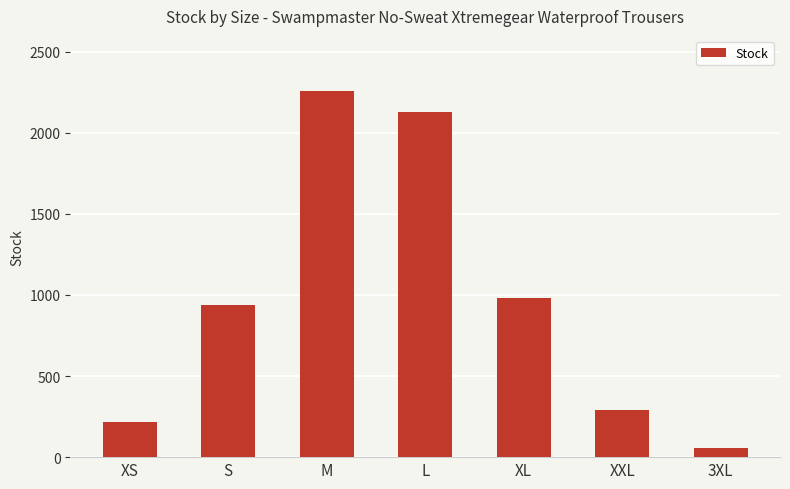

Reading left to right, what are all the values shown in this chart?

XS=217	S=935	M=2258	L=2127	XL=984	XXL=293	3XL=59